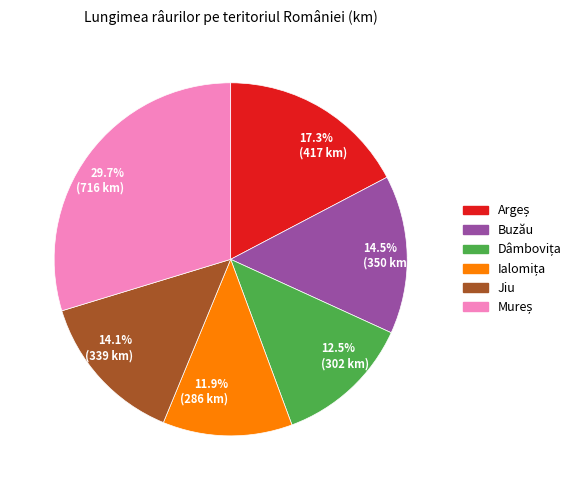

Is there any slice that represents more than half of the pie?

No